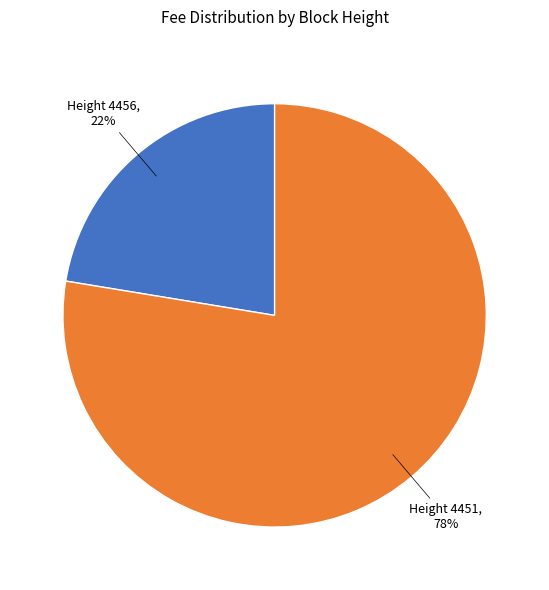

To the nearest percent, what portion does Height 4456 represent?

22%